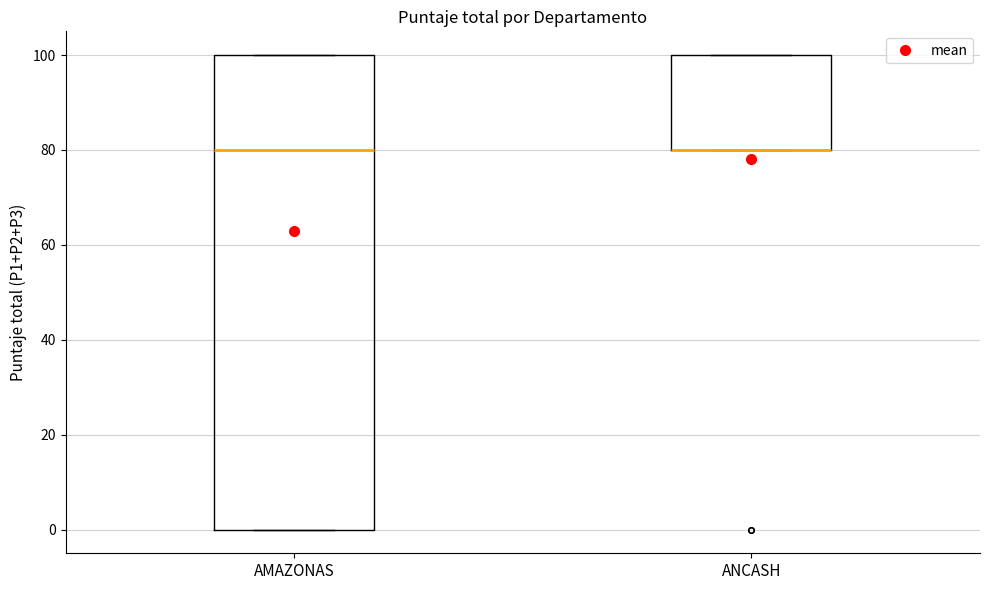

Where is the upper edge of the box for AMAZONAS on the y-axis? The values are not printed on the chart, so give them approximately, as read against the axis.

100